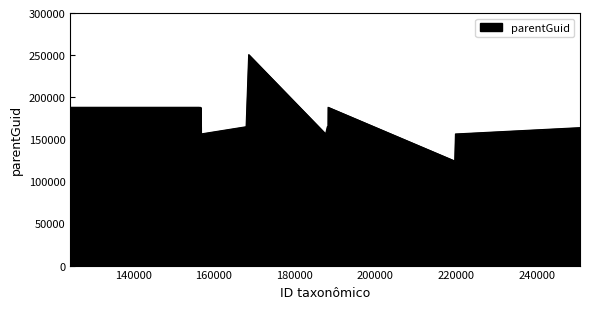

What is the difference between the maximum and minimum values?

126358